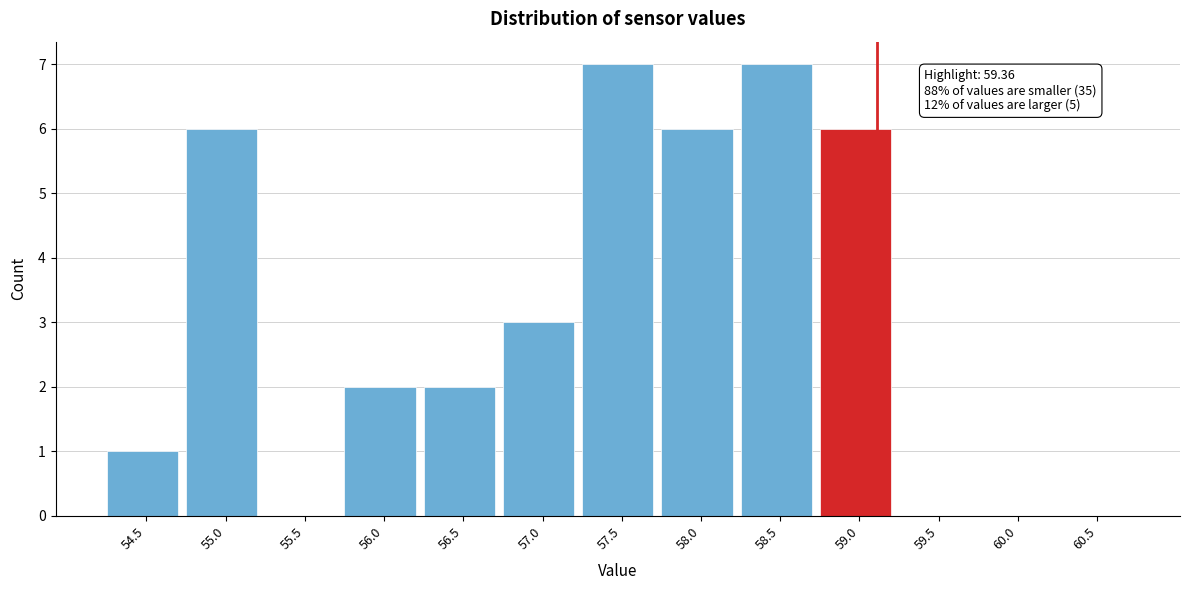

Reading right to left, extract all data points from this chart.

60.5=0	60.0=0	59.5=0	59.0=6	58.5=7	58.0=6	57.5=7	57.0=3	56.5=2	56.0=2	55.5=0	55.0=6	54.5=1